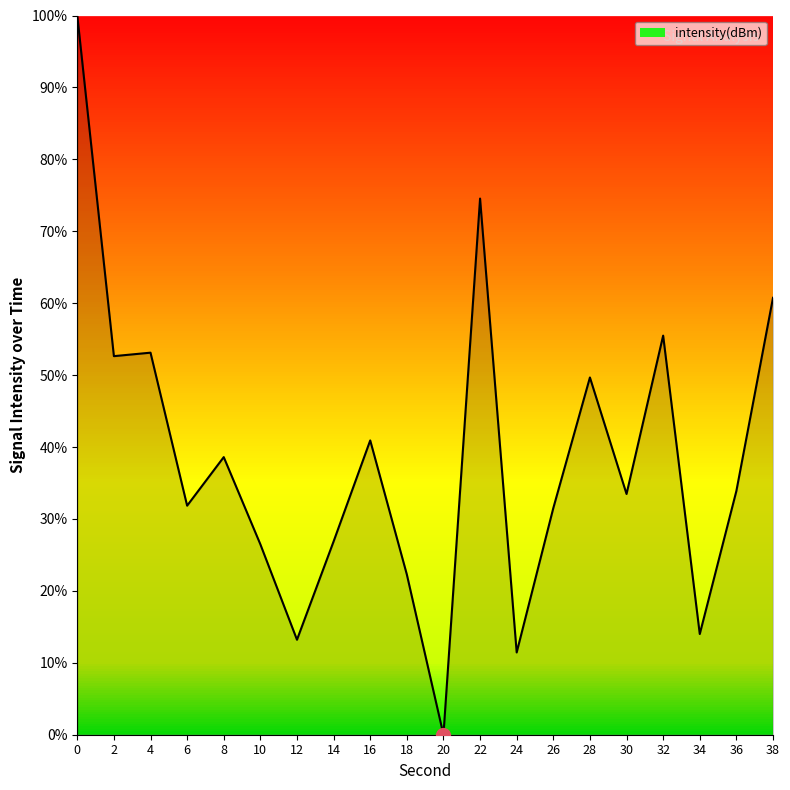

What is the maximum value shown in the chart?

100.0